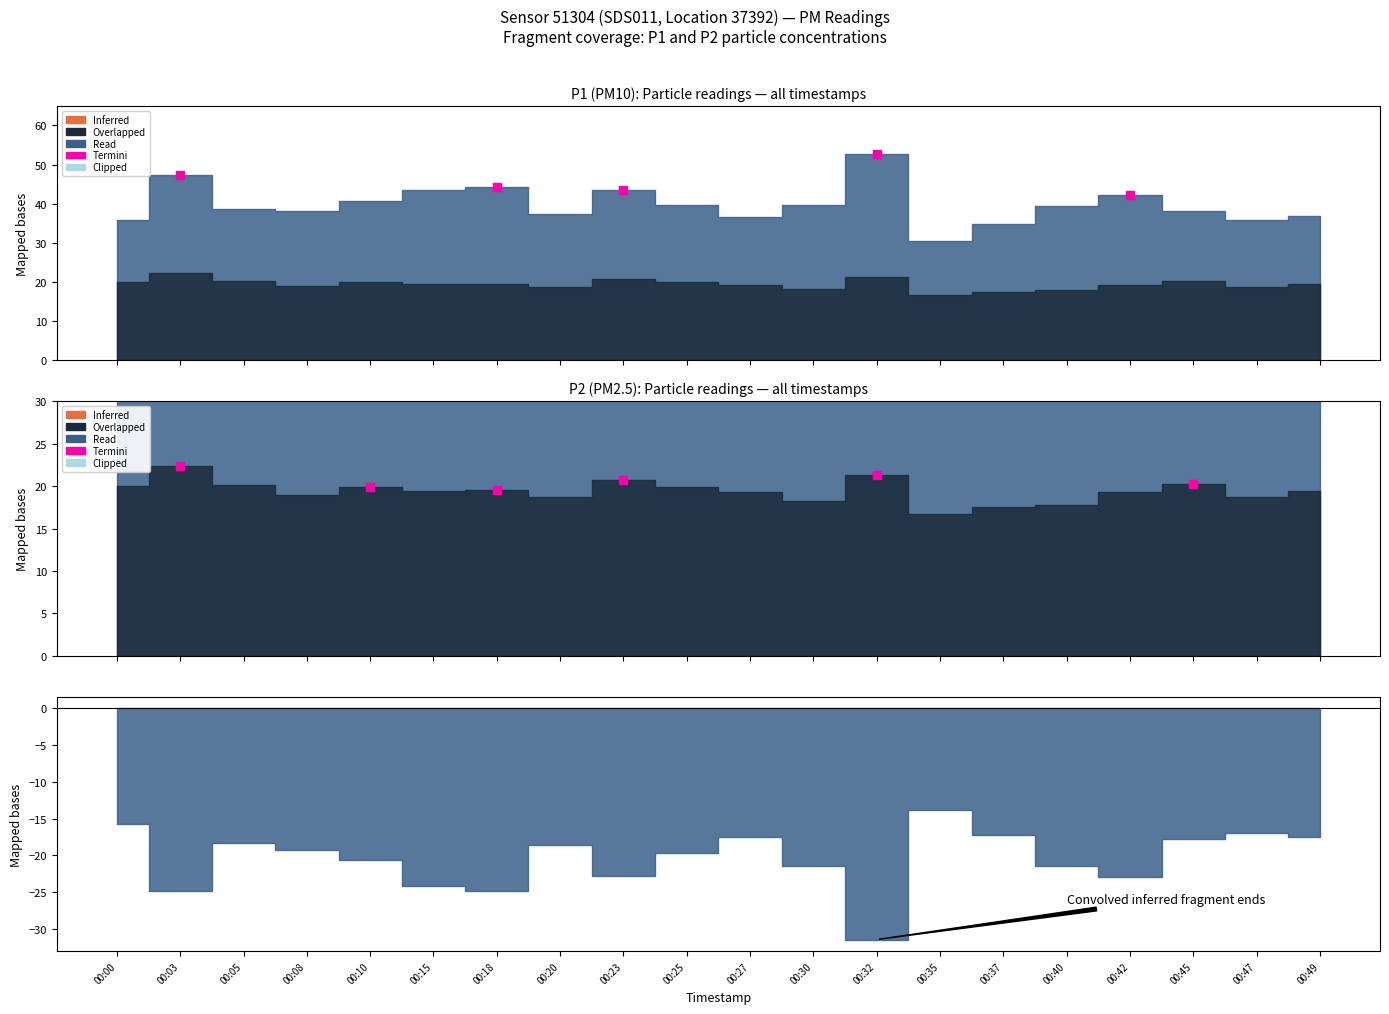

What is the total value across all series at 00:10?

60.5